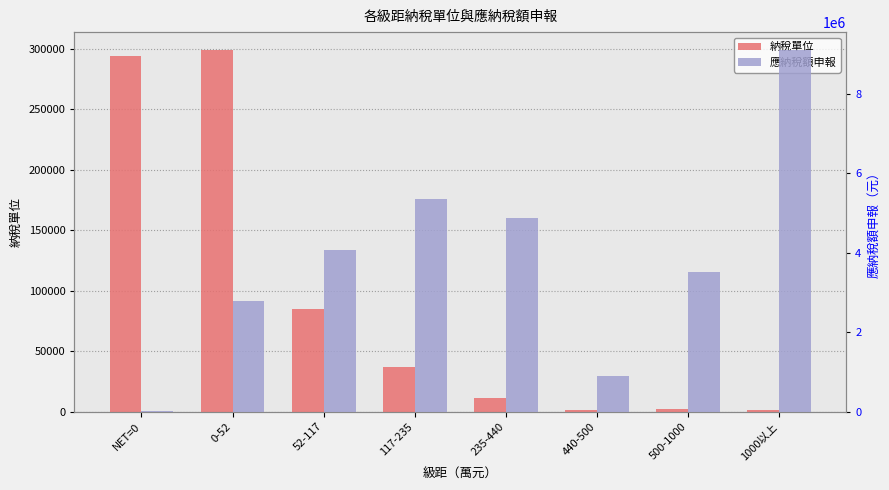

Which series has the widest spread of values?

應納稅額申報